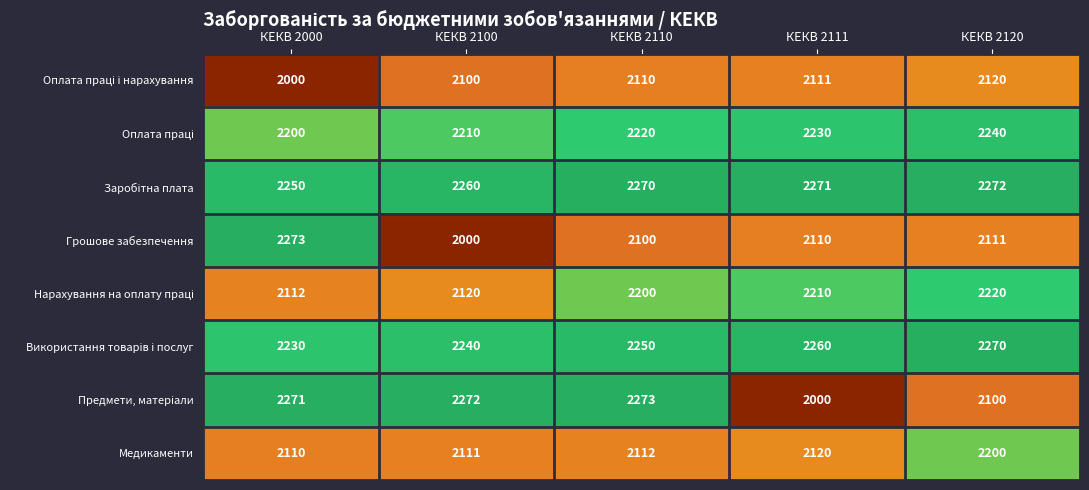

True or false: Медикаменти has a value of 2110 at КЕКВ 2000.

True